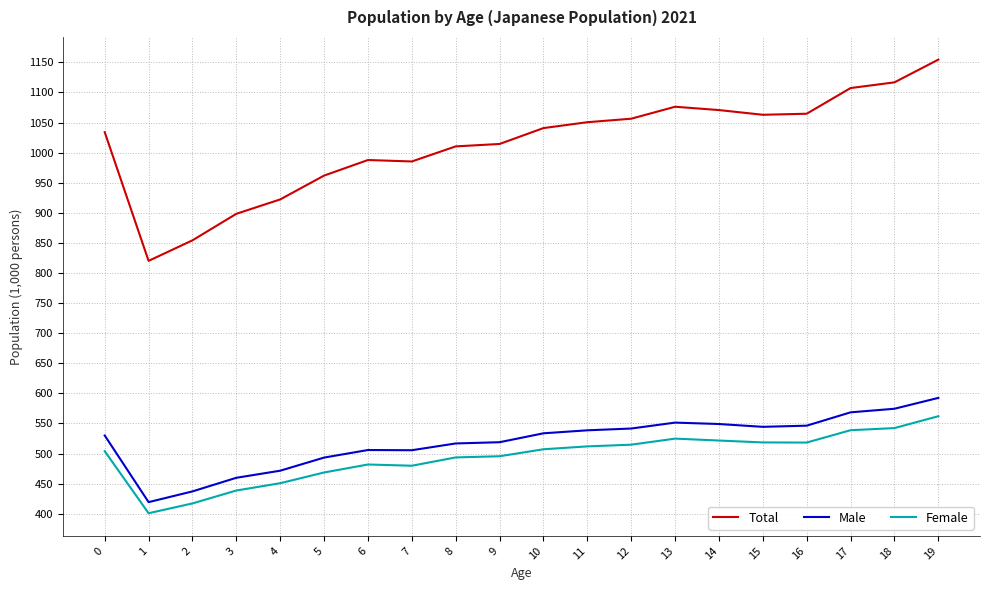

Does the chart display data point markers on the line(s)?

No